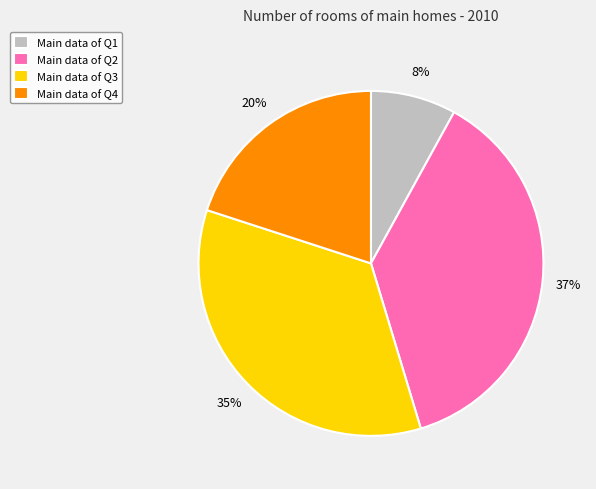

Which has a higher value, Main data of Q1 or Main data of Q3?

Main data of Q3